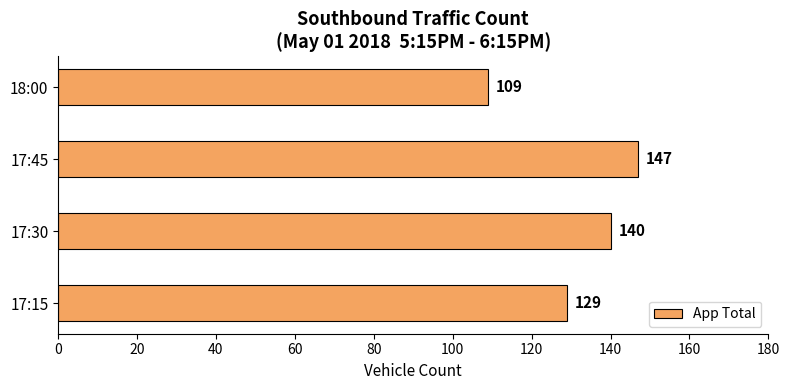

Reading bottom to top, extract all data points from this chart.

129	140	147	109